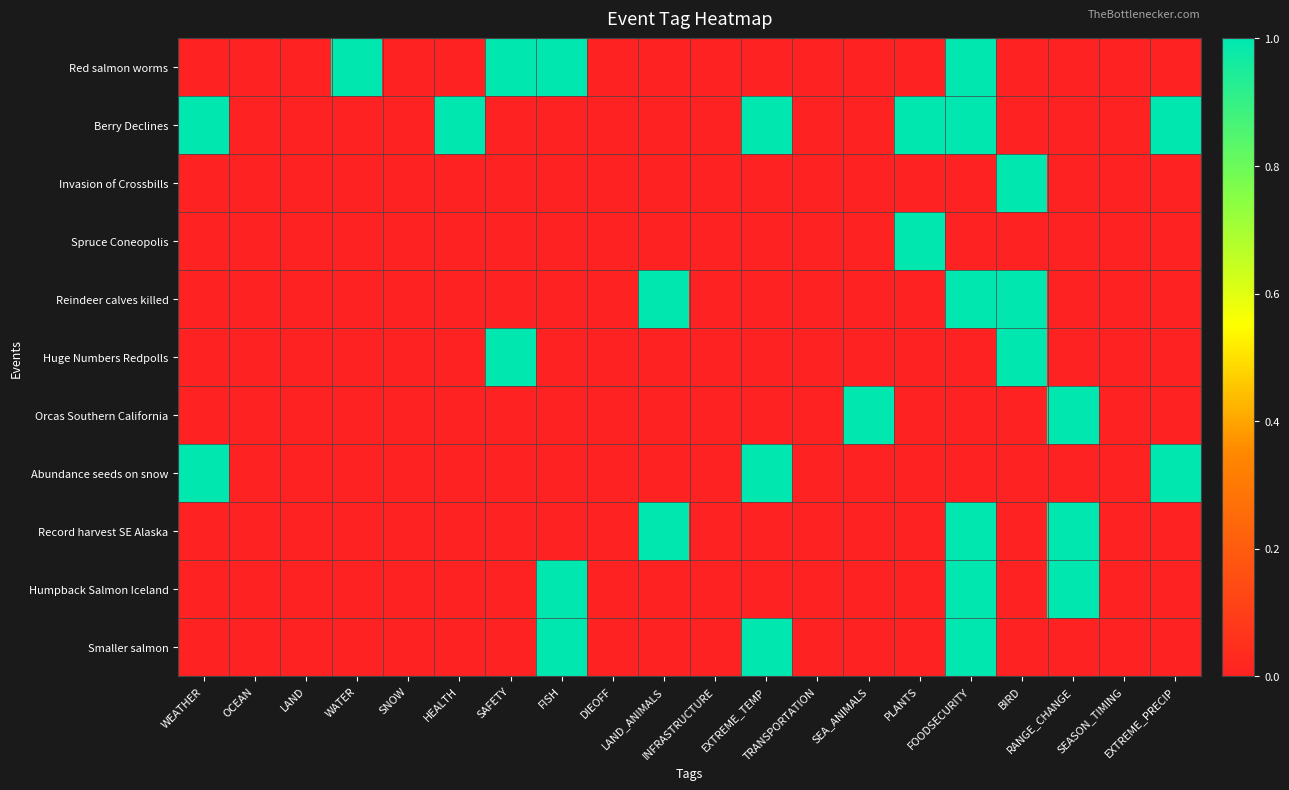

What is the spread (max minus min) of values at FOODSECURITY?

1